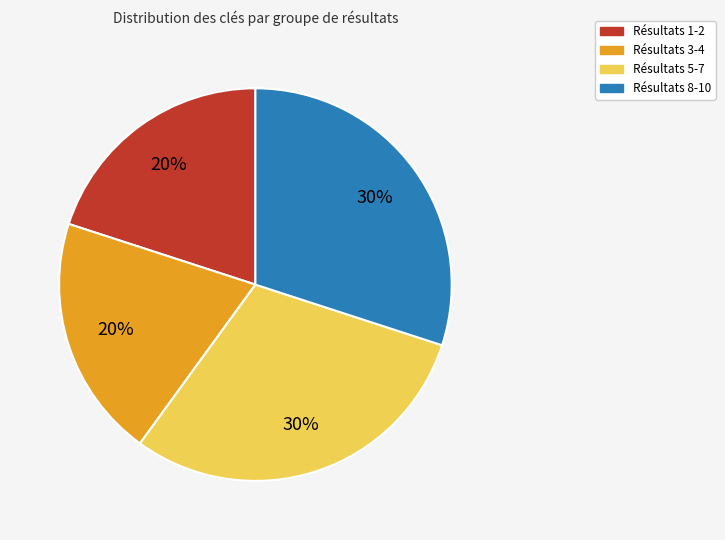

Is there any slice that represents more than half of the pie?

No